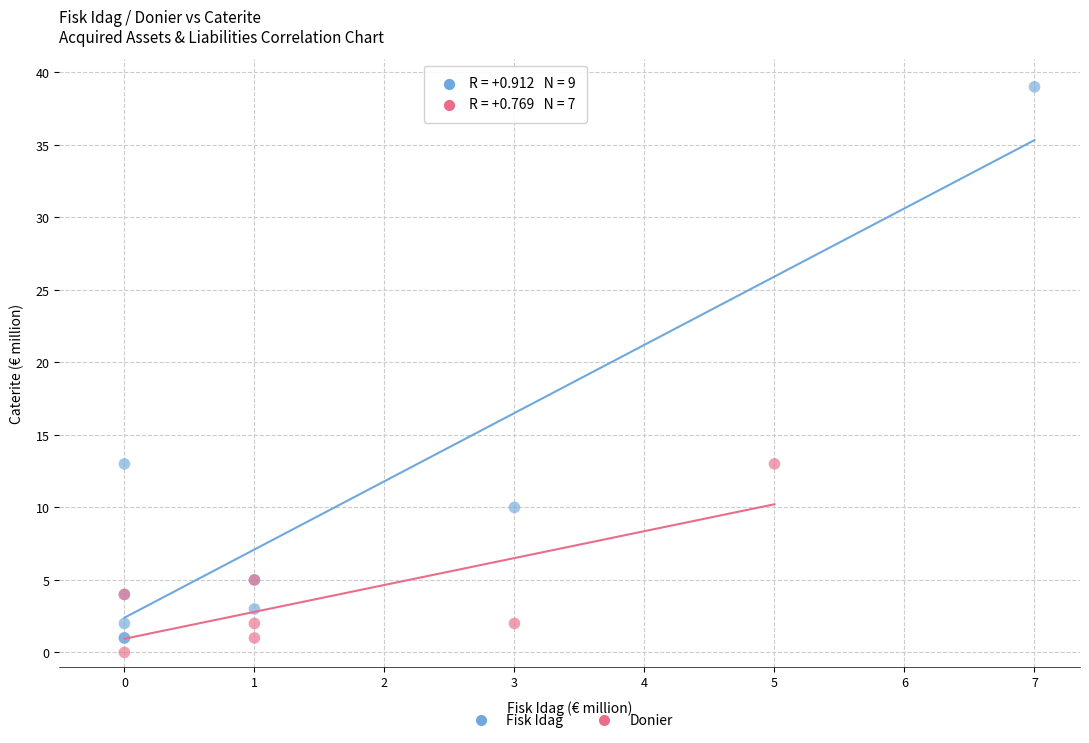

Which series has the widest spread of Y values?

Fisk Idag